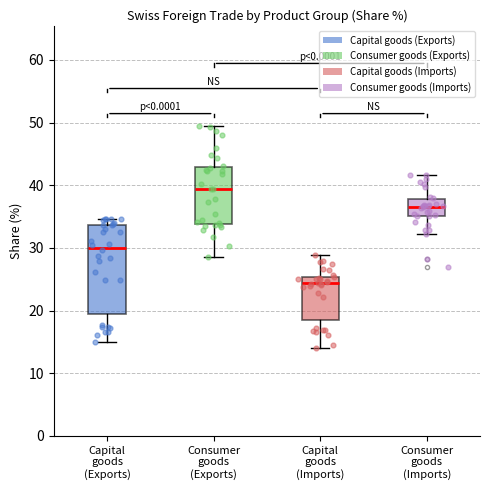

Which box has the highest median line?

Consumer goods (Exports)